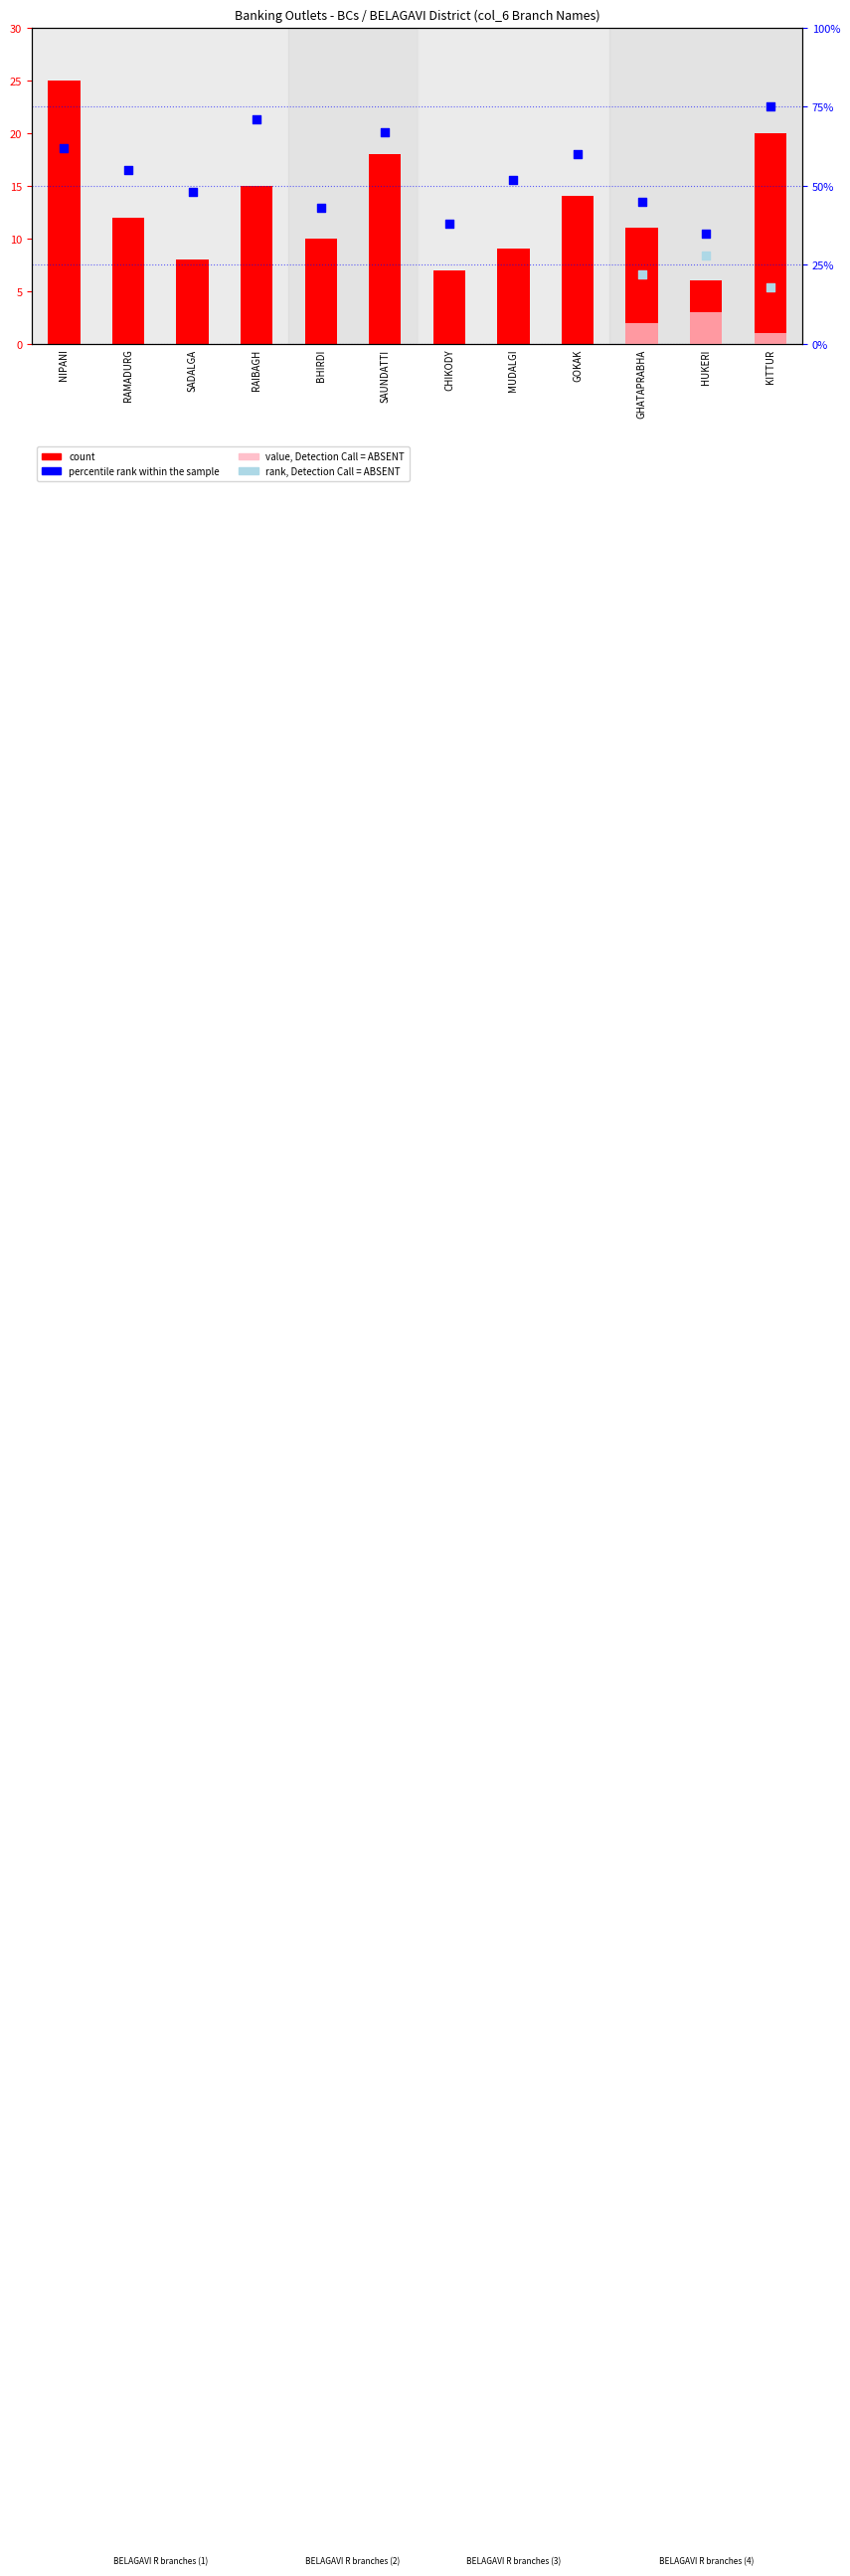

At how many categories does at least one series exceed 44?

9